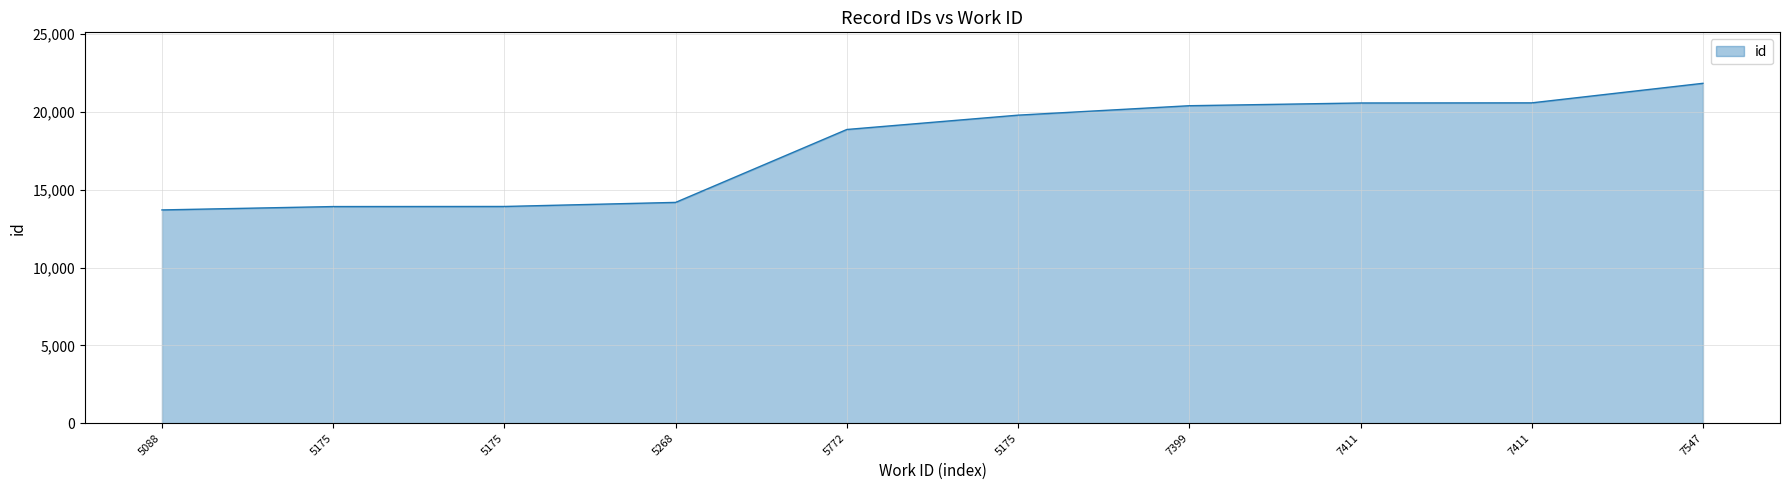

List the labels in order of value, smallest first.

5088, 5175, 5175, 5268, 5772, 5175, 7399, 7411, 7411, 7547